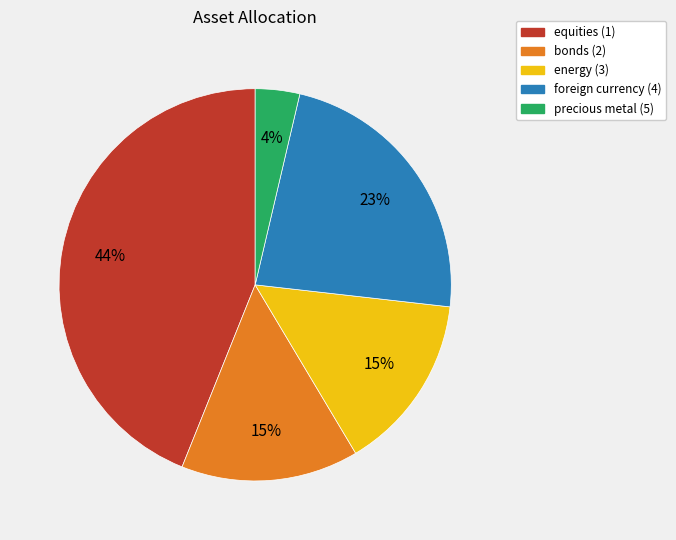

To the nearest percent, what portion does precious metal (5) represent?

4%